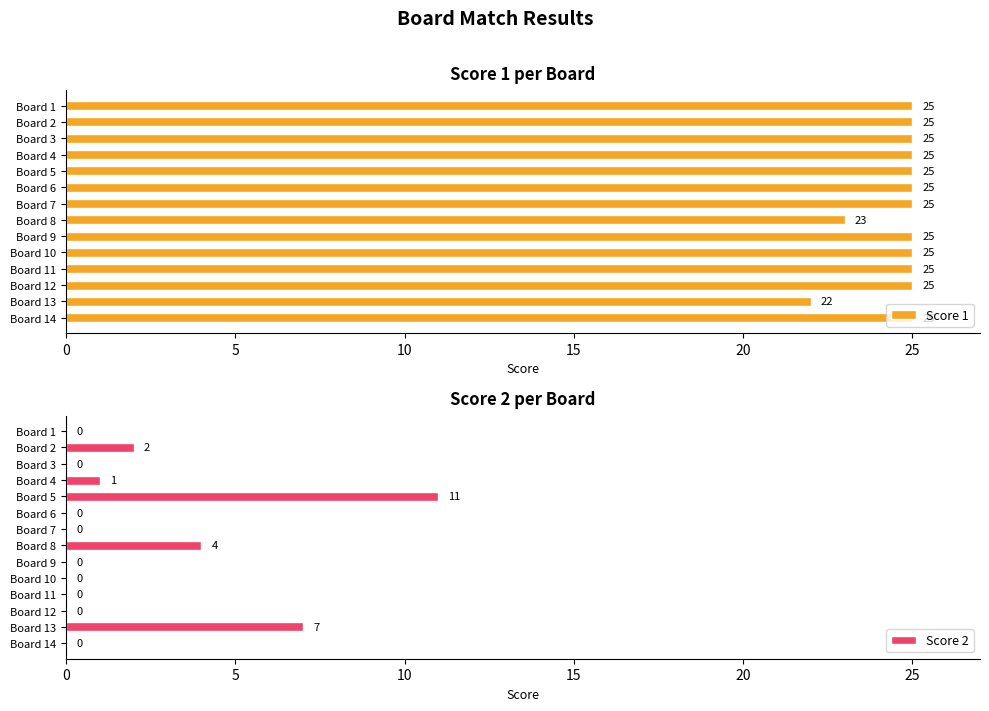

How many distinct data groups are displayed?

2